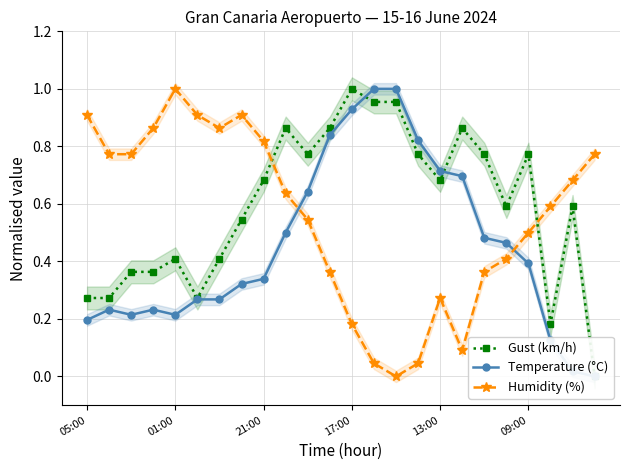

The value of Temperature (°C) at 13:00 is 0.7. True or false?

True